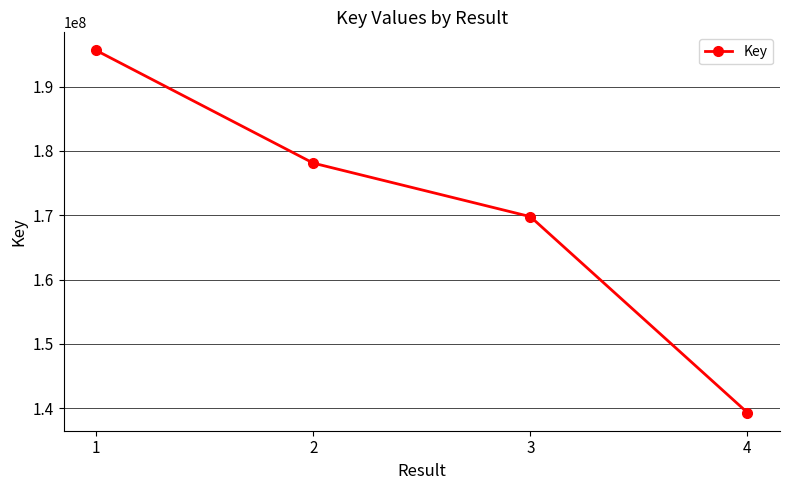

Reading left to right, extract all data points from this chart.

1=195635755	2=178112218	3=169790360	4=139314772